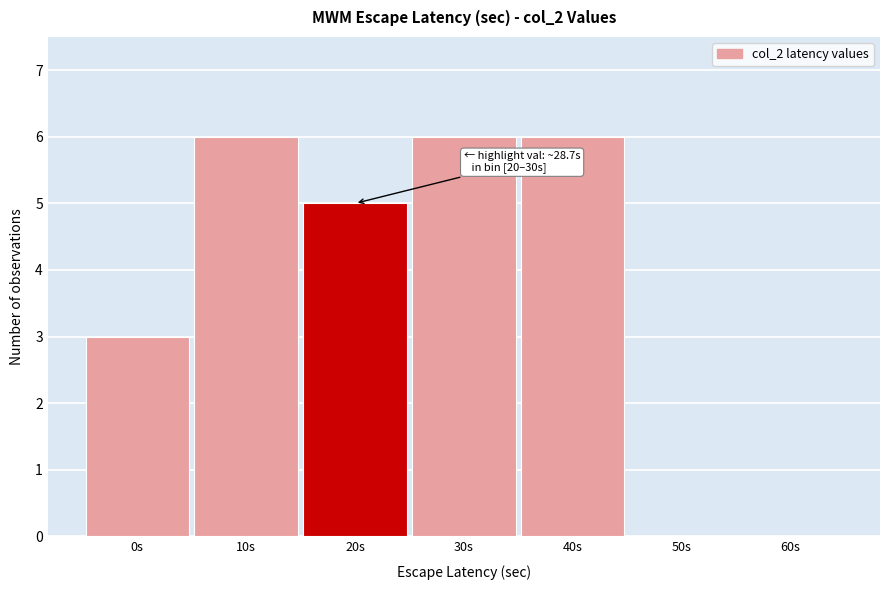

Reading right to left, transcribe all the data shown in this chart.

60s=0	50s=0	40s=6	30s=6	20s=5	10s=6	0s=3